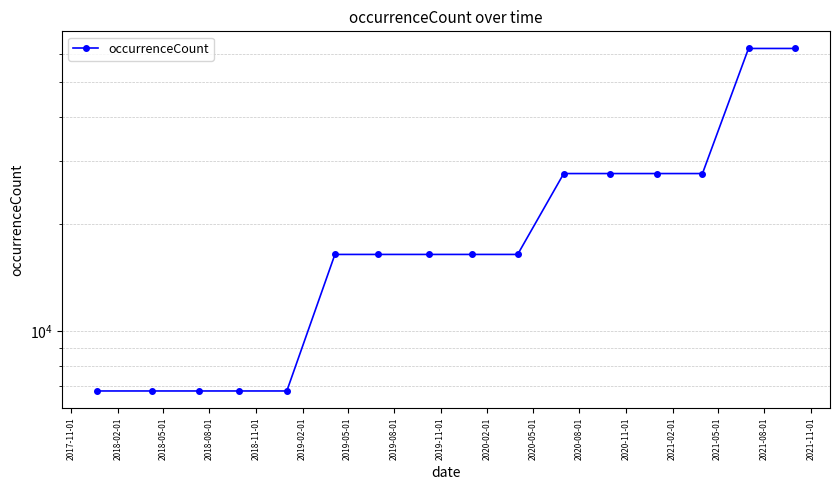

Which has a higher value, 2021-05-01 or 2021-02-01?

2021-05-01